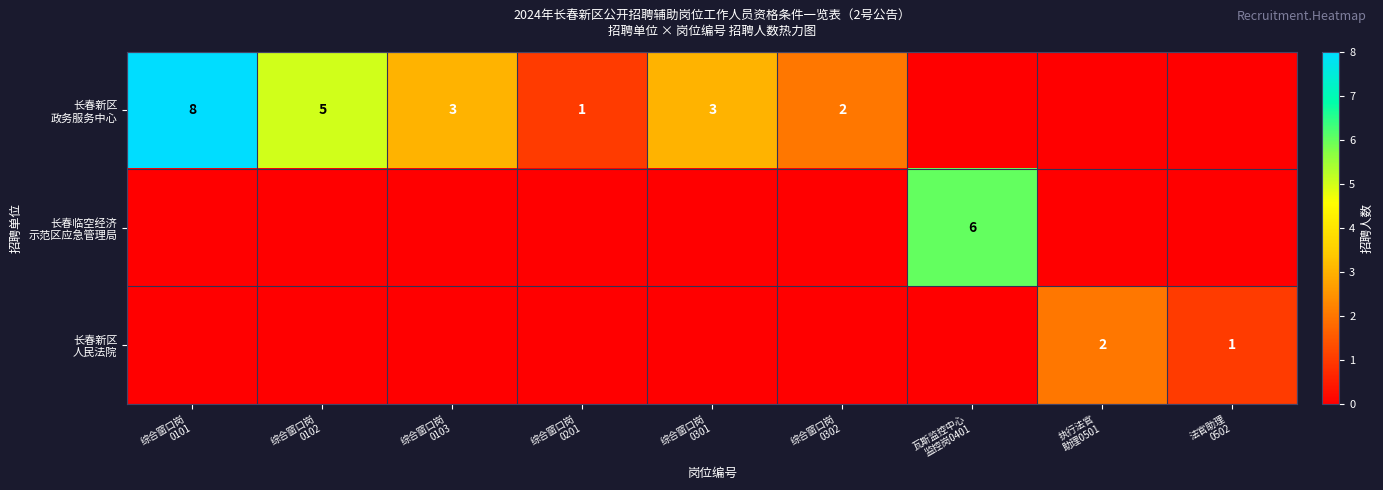

List the labels in order of 长春新区 政务服务中心 value, largest first.

综合窗口岗 0101, 综合窗口岗 0102, 综合窗口岗 0103, 综合窗口岗 0301, 综合窗口岗 0302, 综合窗口岗 0201, 瓦斯监控中心 监控岗0401, 执行法官 助理0501, 法官助理 0502